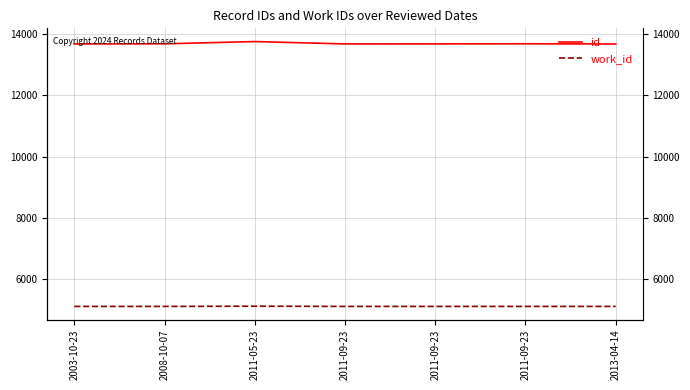

Which series has the largest total across all categories?

id